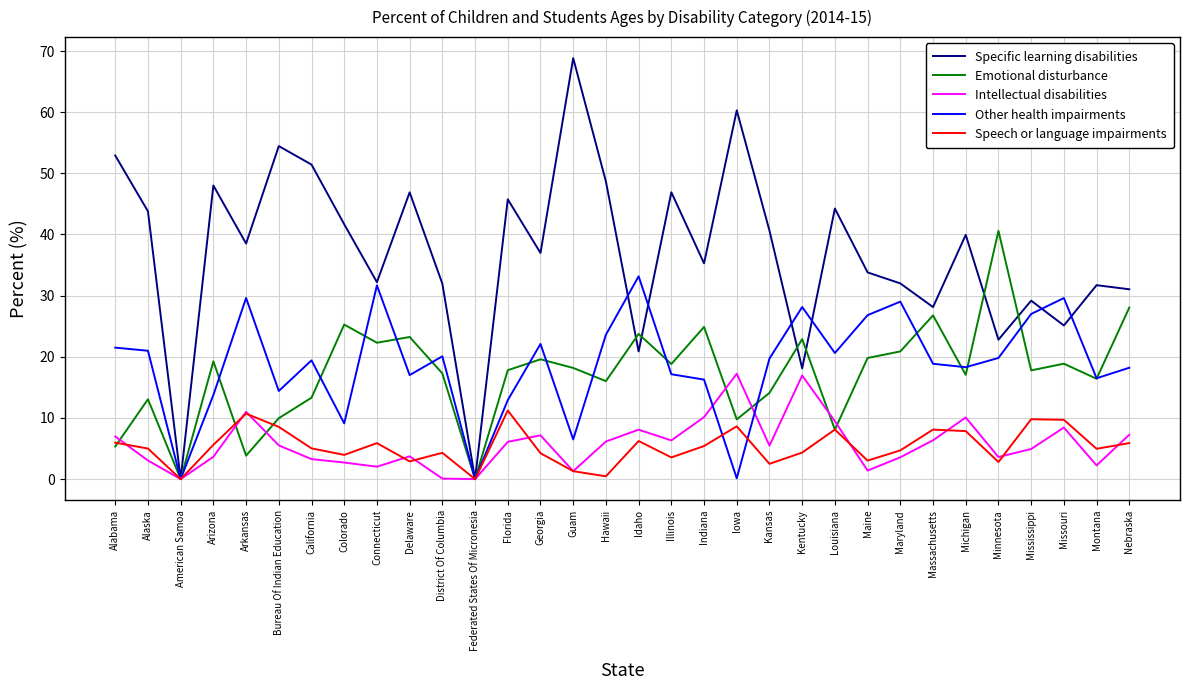

What is the difference between the Intellectual disabilities values at Mississippi and Minnesota?

1.3